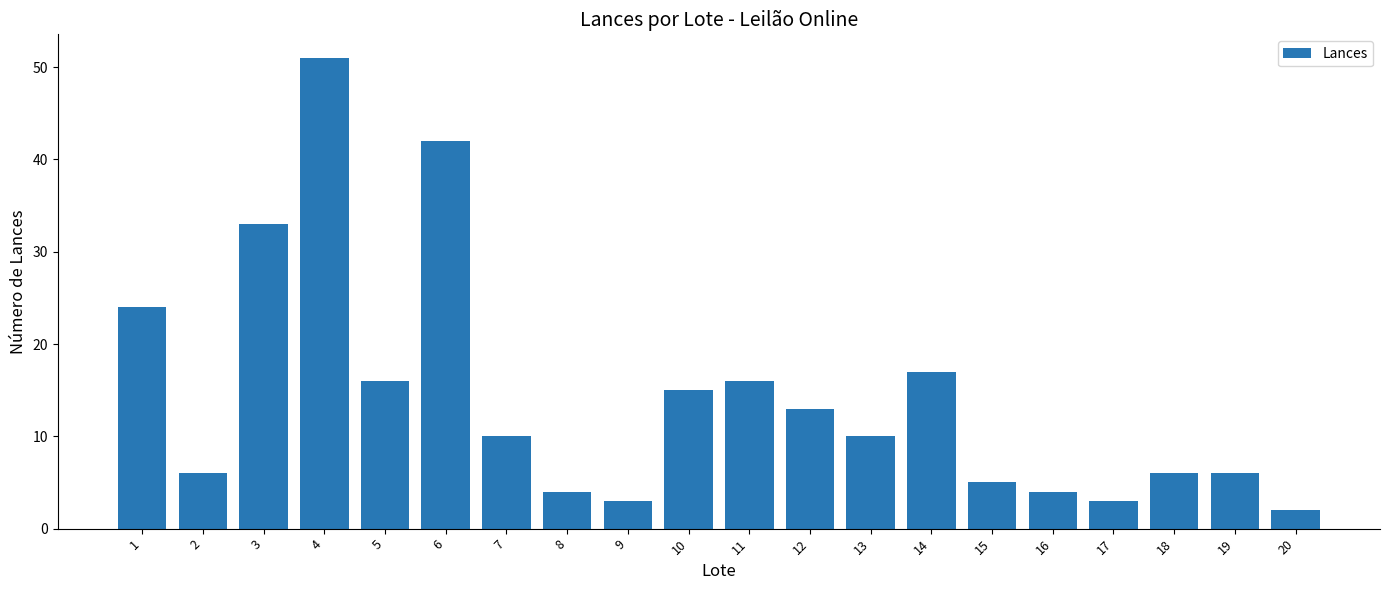

Reading left to right, list all the values displayed in this chart.

24	6	33	51	16	42	10	4	3	15	16	13	10	17	5	4	3	6	6	2